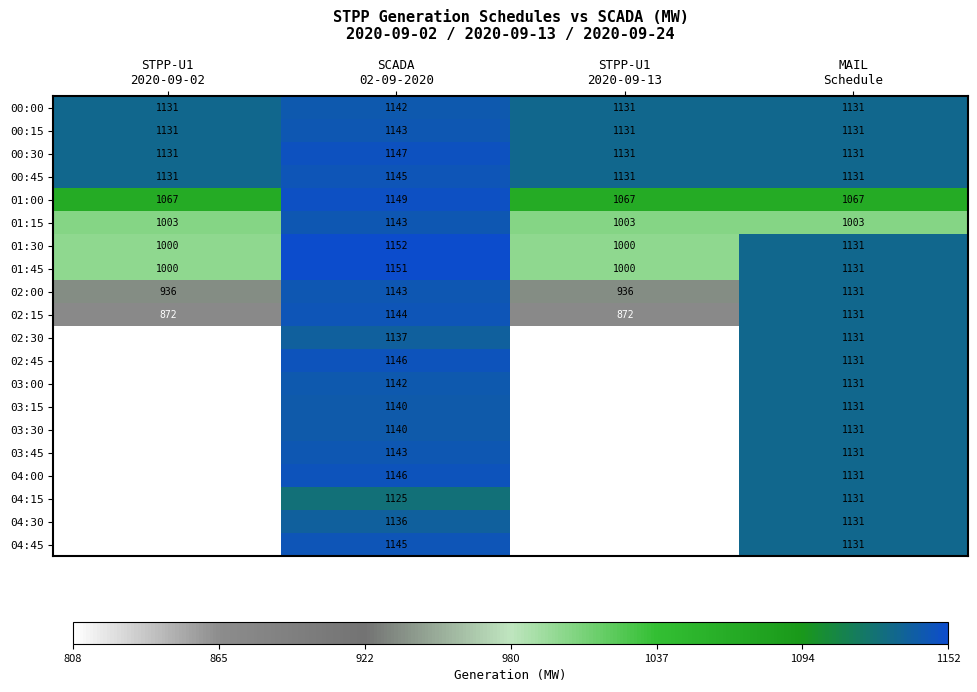

Which category has the highest value across all series?

SCADA
02-09-2020